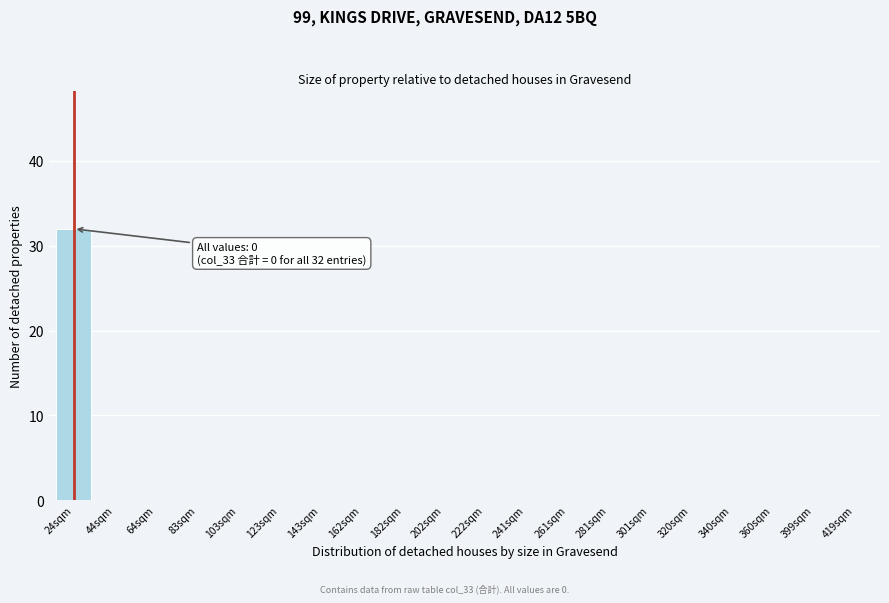

Reading right to left, extract all data points from this chart.

419sqm=0	399sqm=0	360sqm=0	340sqm=0	320sqm=0	301sqm=0	281sqm=0	261sqm=0	241sqm=0	222sqm=0	202sqm=0	182sqm=0	162sqm=0	143sqm=0	123sqm=0	103sqm=0	83sqm=0	64sqm=0	44sqm=0	24sqm=32